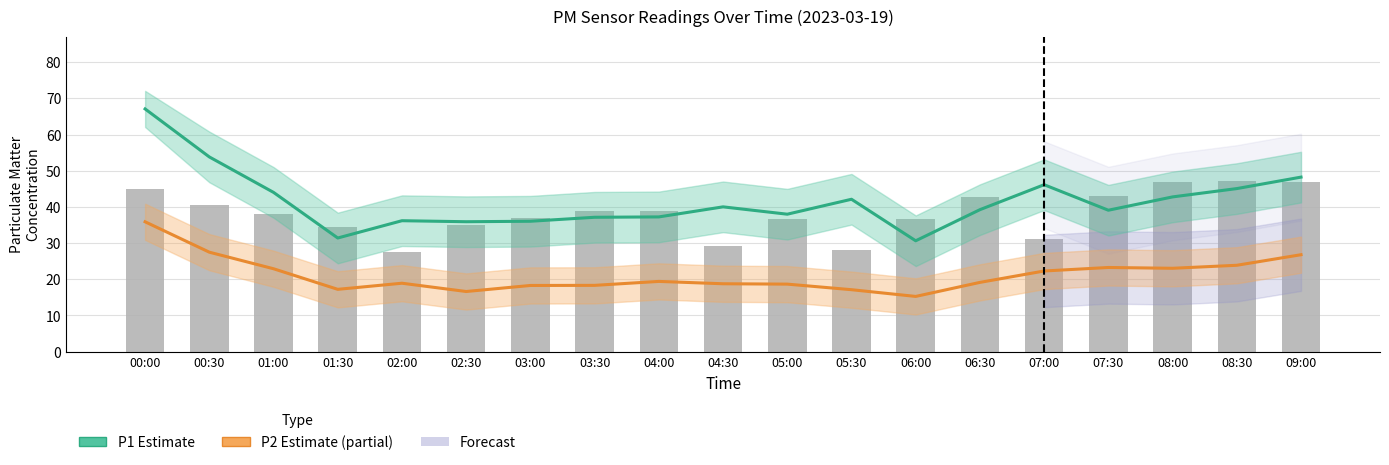

What is the total value across all series at 00:00?

148.0